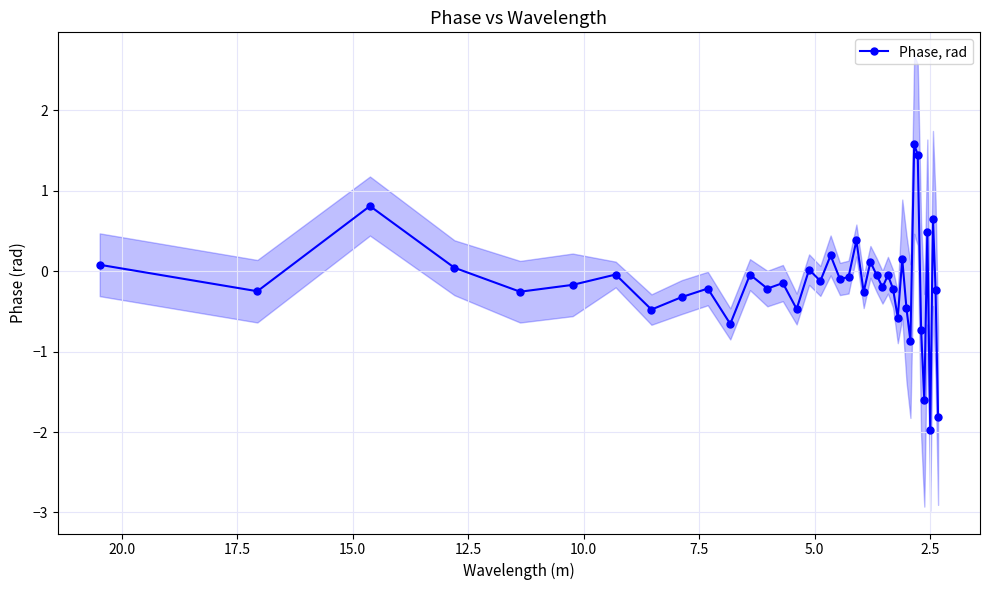

What is the maximum value shown in the chart?

1.6